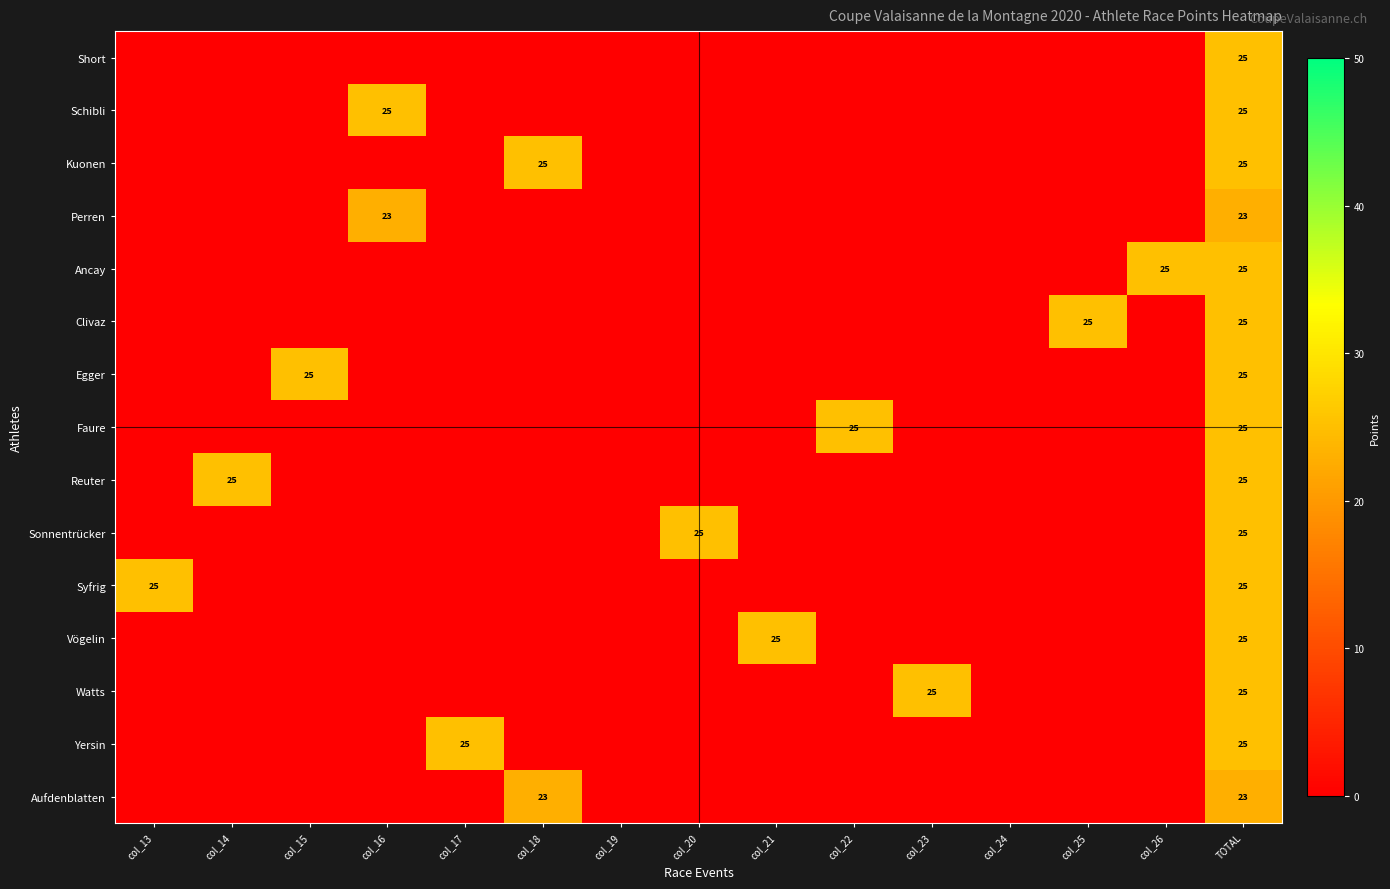

What is the total value across all series at TOTAL?

371